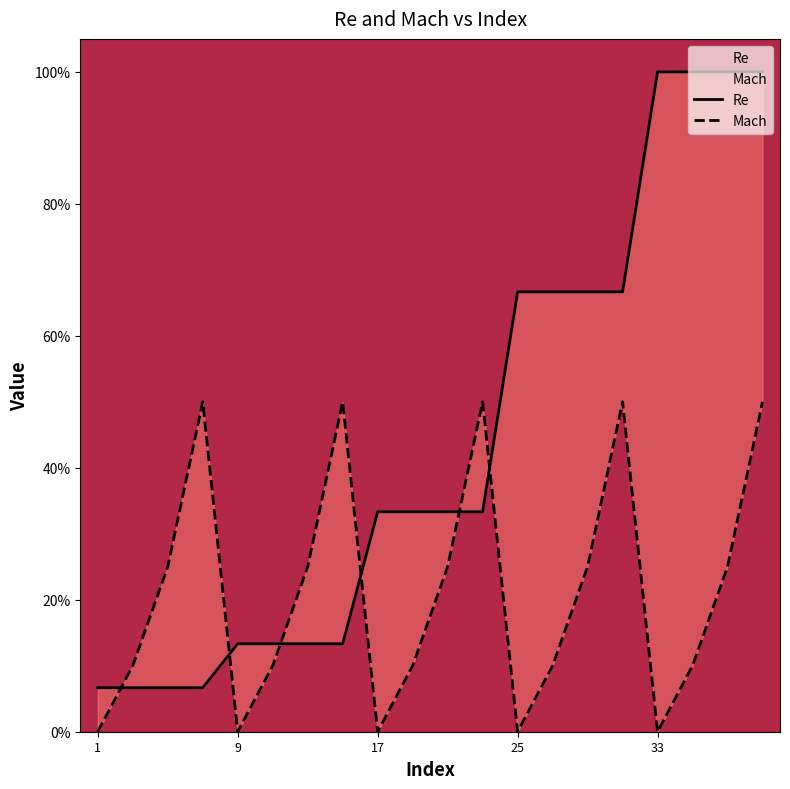

What is the label of the 5th point from the left?

9